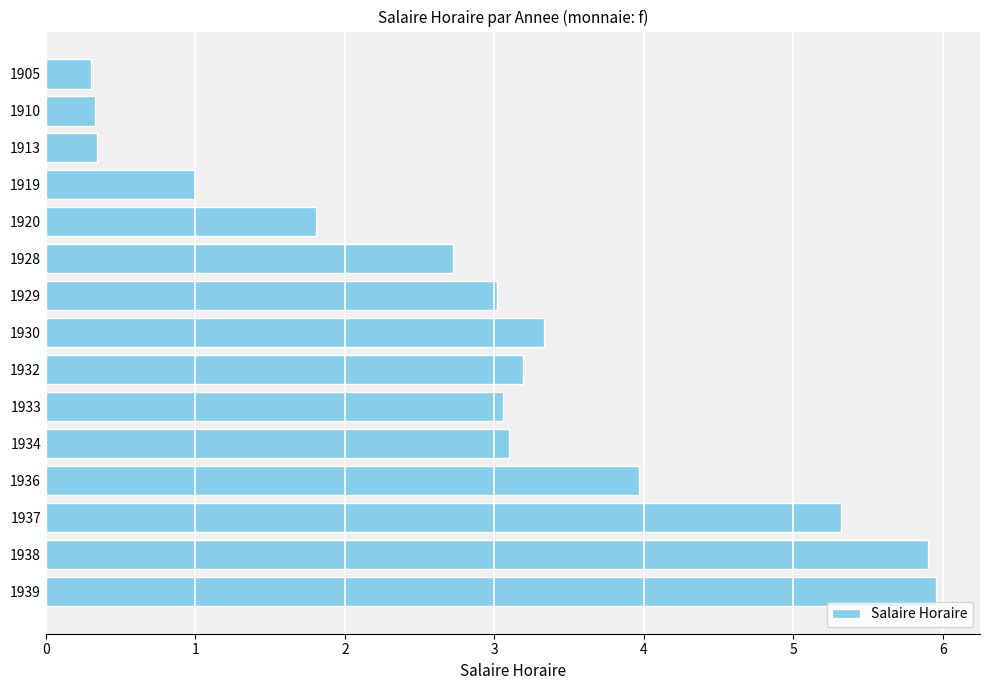

What is the value of the 4th bar from the top?

1.0